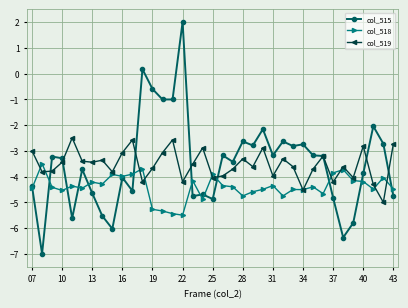

Which series has the largest range (max minus min)?

col_515